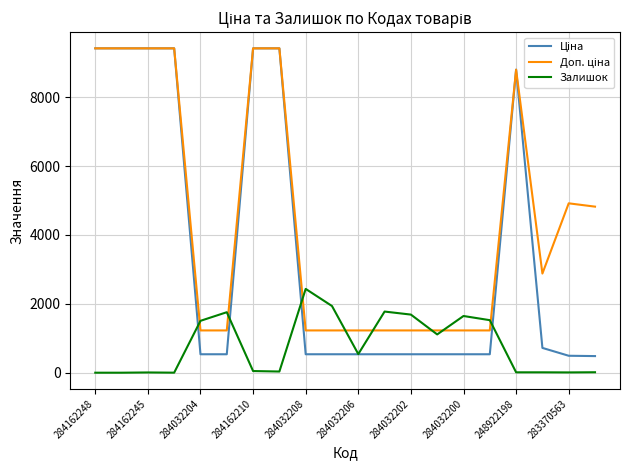

What is the difference between the maximum and minimum values in the Залишок series?

2433.0